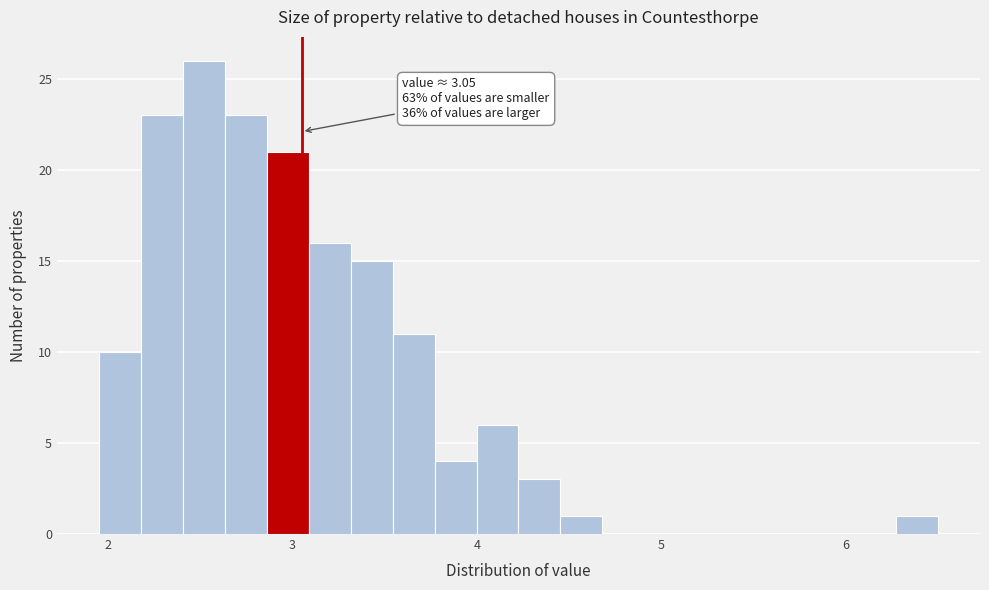

Around what value on the x-axis is the tallest bar? Give the approximate position of its centre, as read against the axis.

2.5